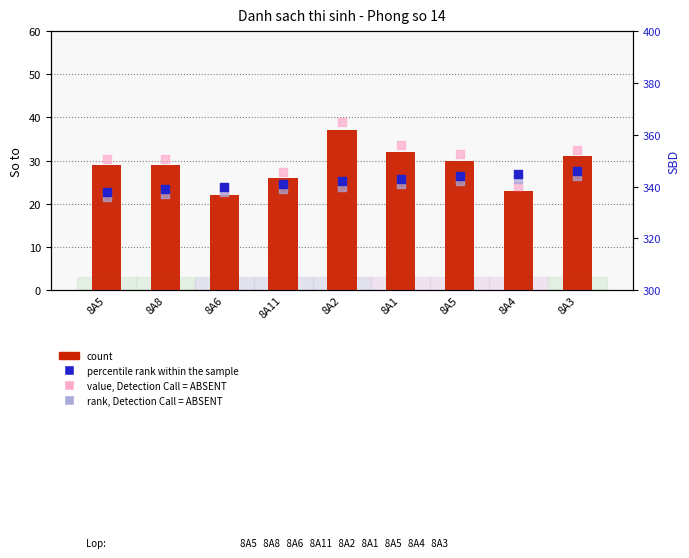

What are all the series names shown in the legend?

count, value, Detection Call = ABSENT, percentile rank within the sample, rank, Detection Call = ABSENT